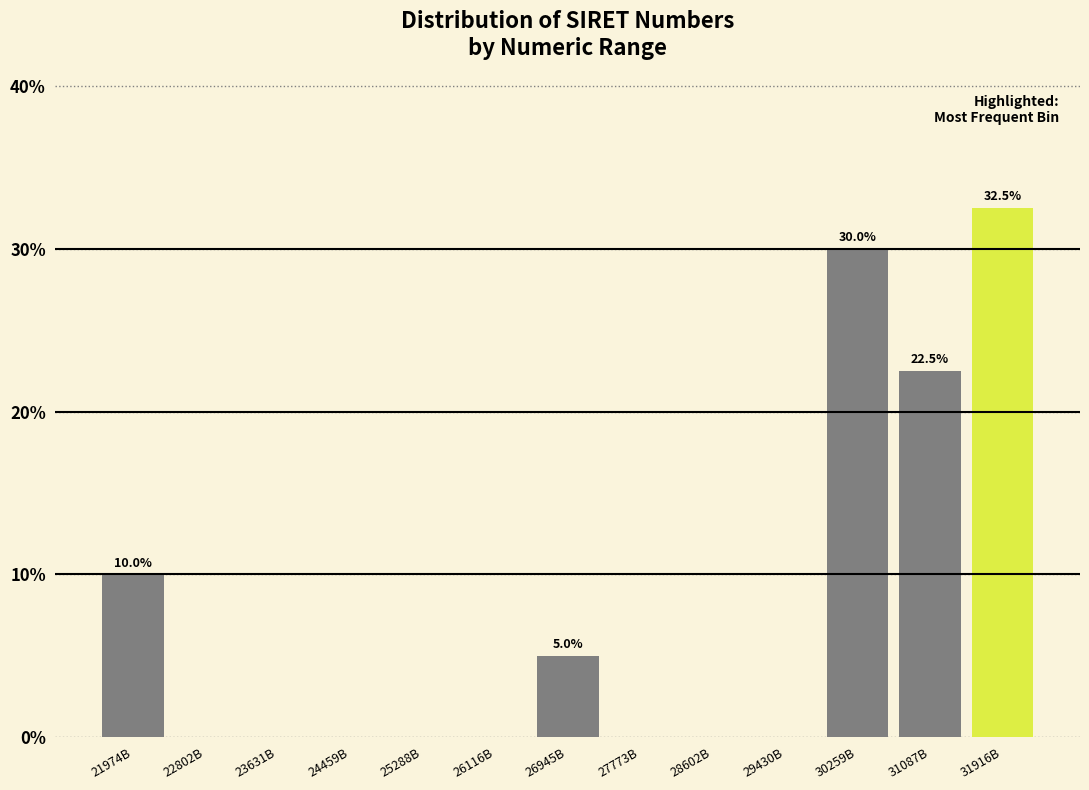

Reading right to left, extract all data points from this chart.

31916B=32.5	31087B=22.5	30259B=30.0	29430B=0.0	28602B=0.0	27773B=0.0	26945B=5.0	26116B=0.0	25288B=0.0	24459B=0.0	23631B=0.0	22802B=0.0	21974B=10.0